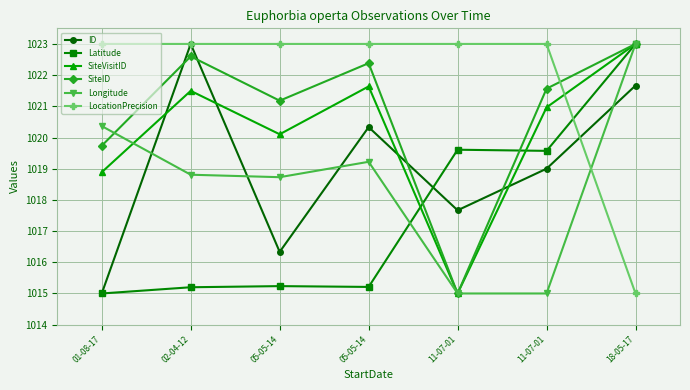

How many categories are shown in the chart?

7